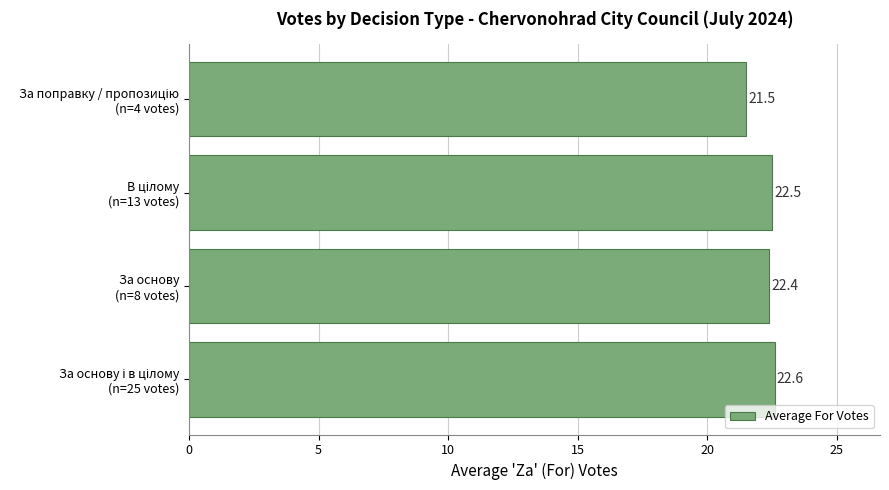

What is the greatest value displayed?

22.6